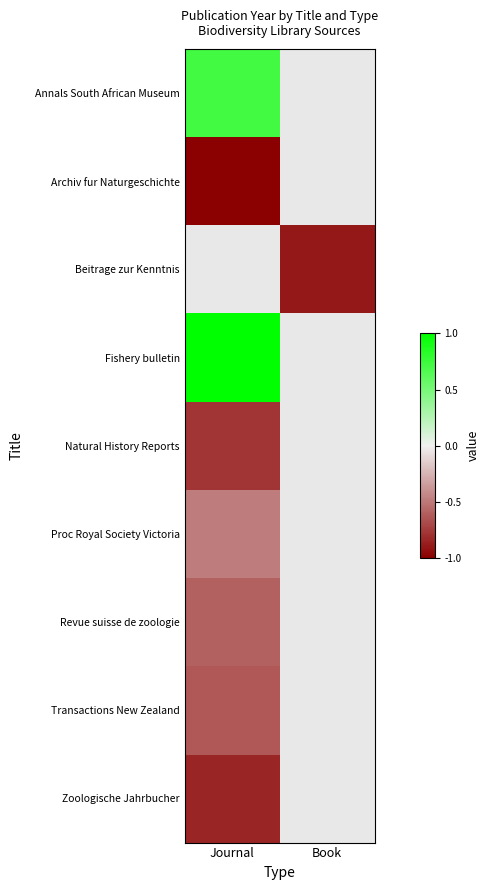

The value of Proc Royal Society Victoria at Journal is -0.6. True or false?

False